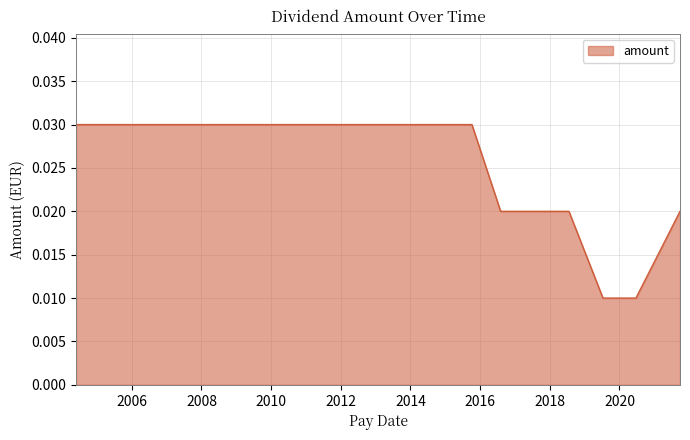

Is this an area chart (filled region under the line)?

Yes